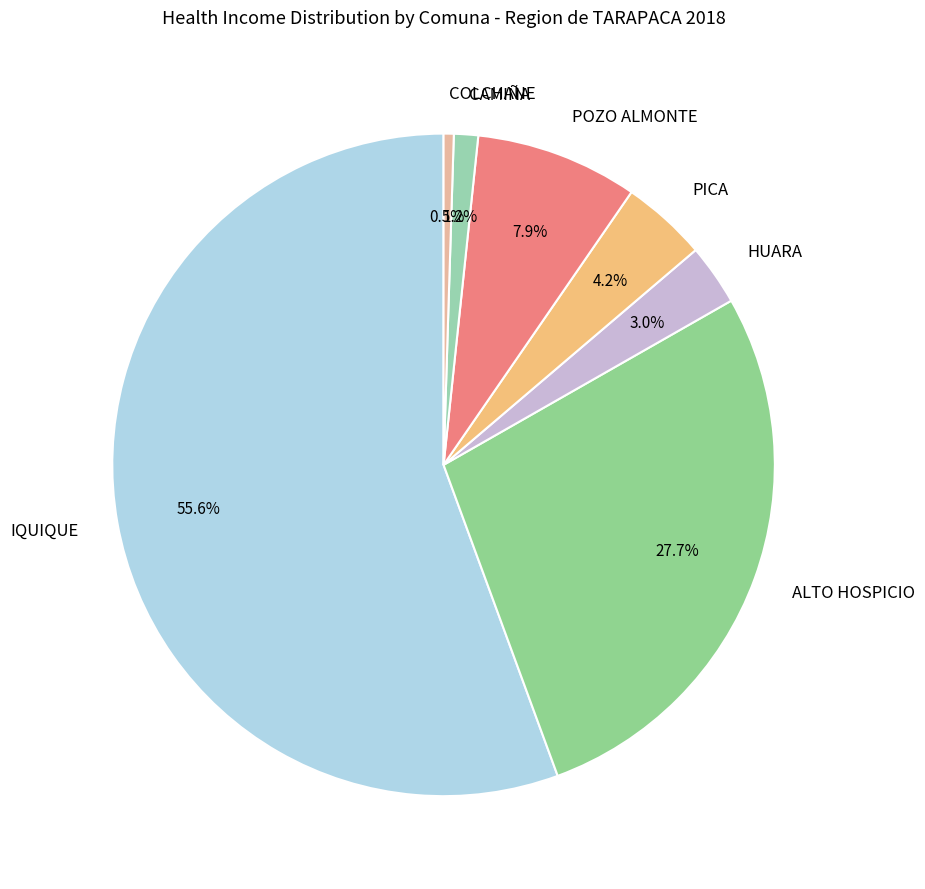

How many slices are in this pie chart?

7